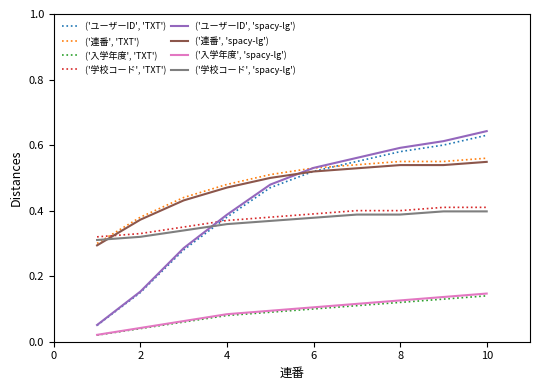

True or false: ('入学年度', 'spacy-lg') and ('連番', 'TXT') cross at least once.

False